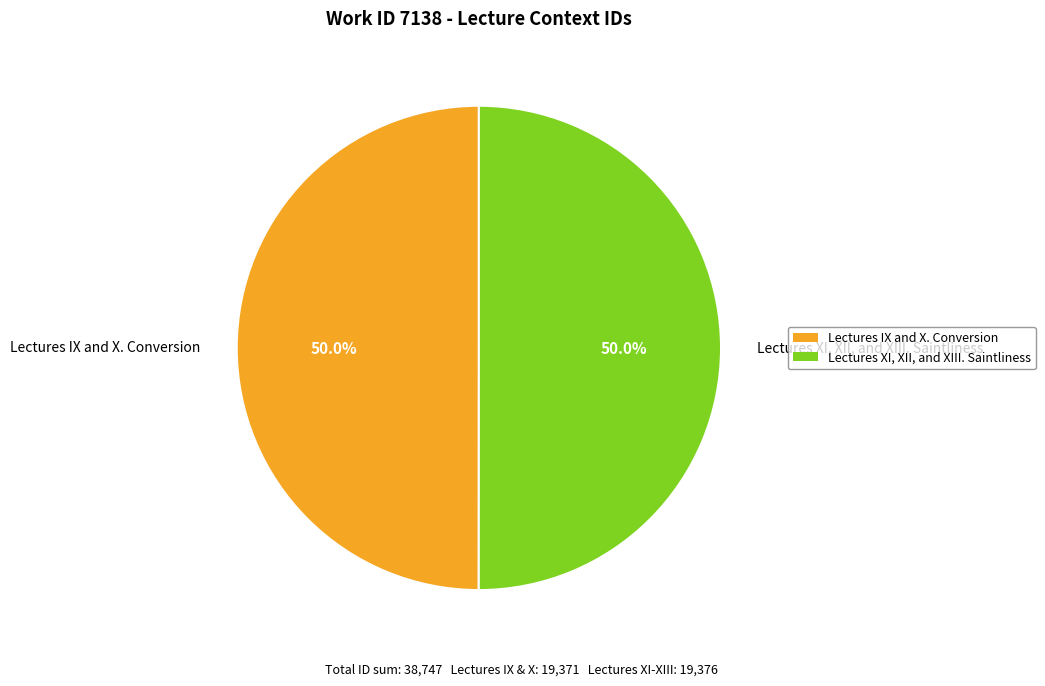

What is the ratio of the value at Lectures XI, XII, and XIII. Saintliness to the value at Lectures IX and X. Conversion?

1.0